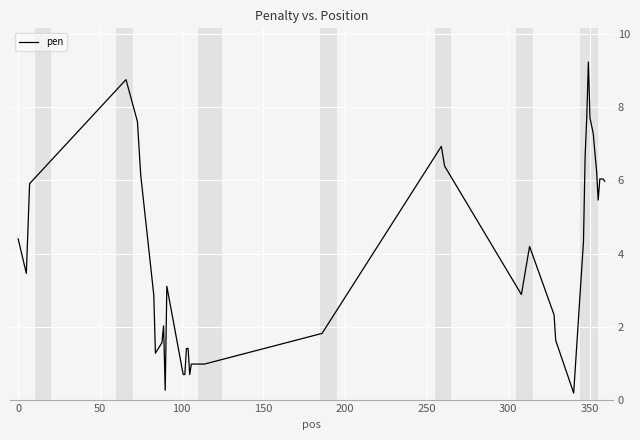

What is the greatest value displayed?

9.2